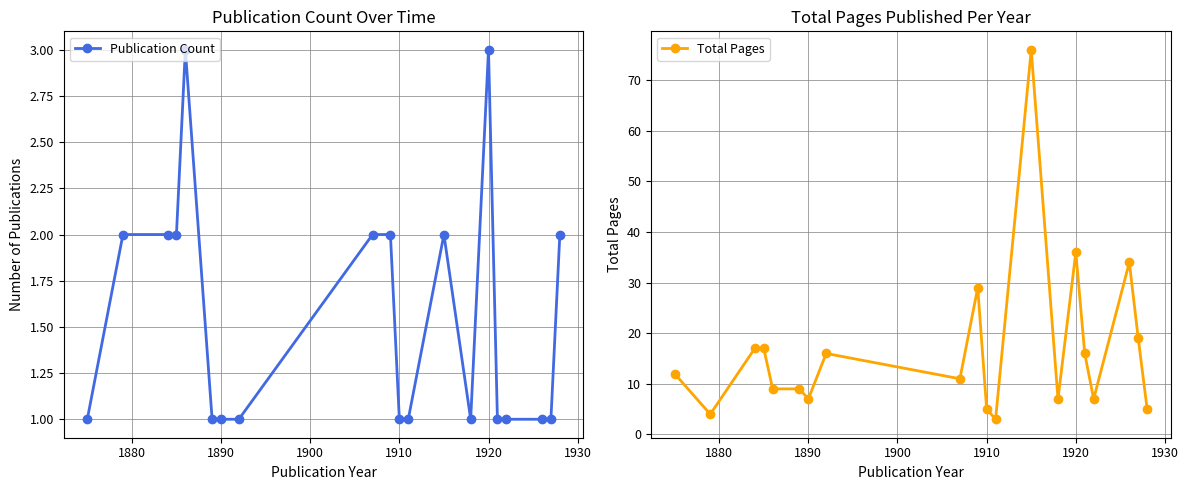

Count the Publication Count values in the range 1 to 2.

18